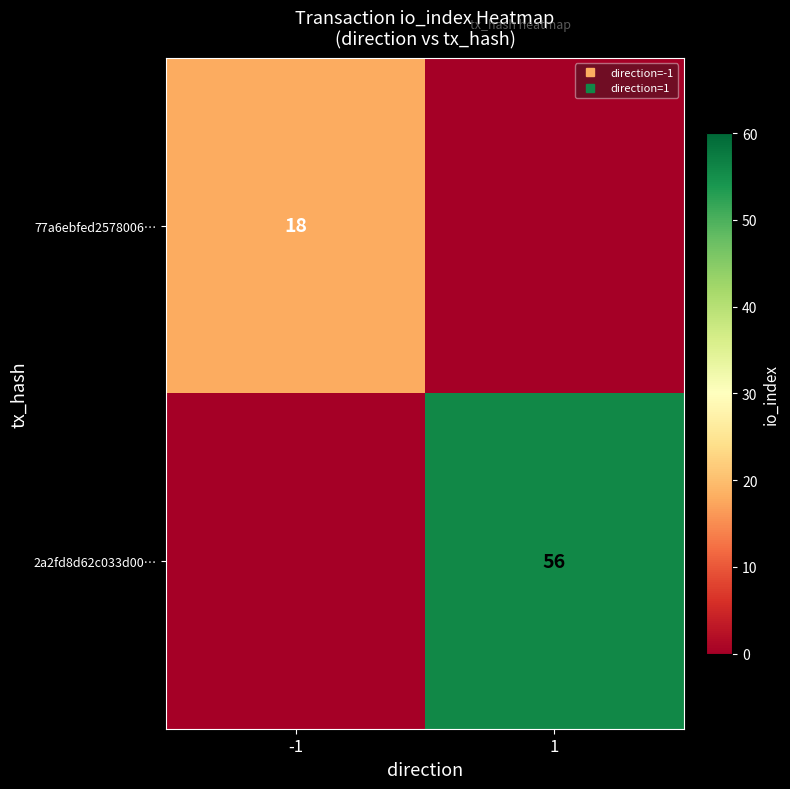

How many values in 77a6ebfed2578006… are above zero?

1